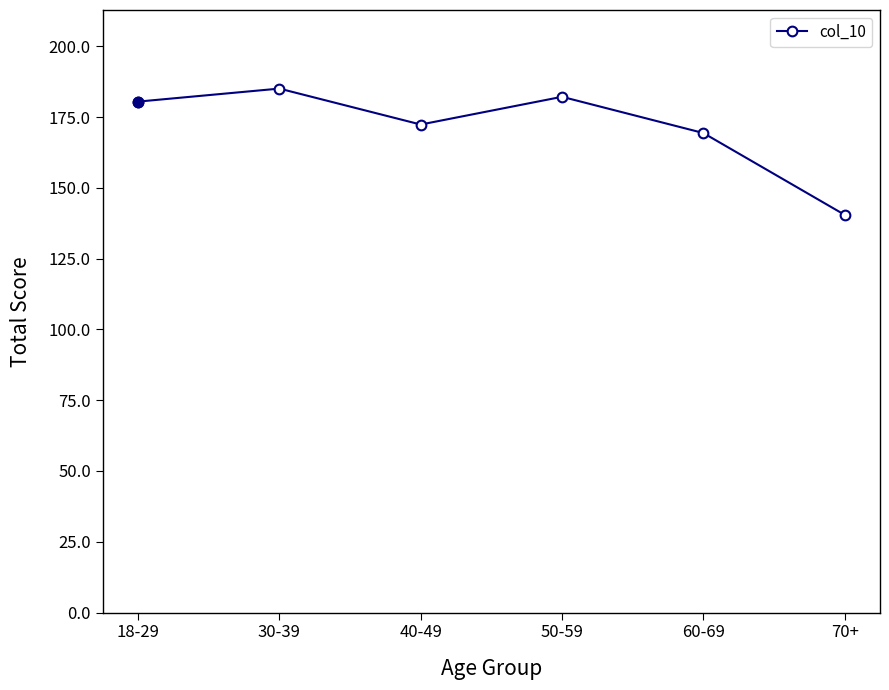

The value at 18-29 is 256.8. True or false?

False